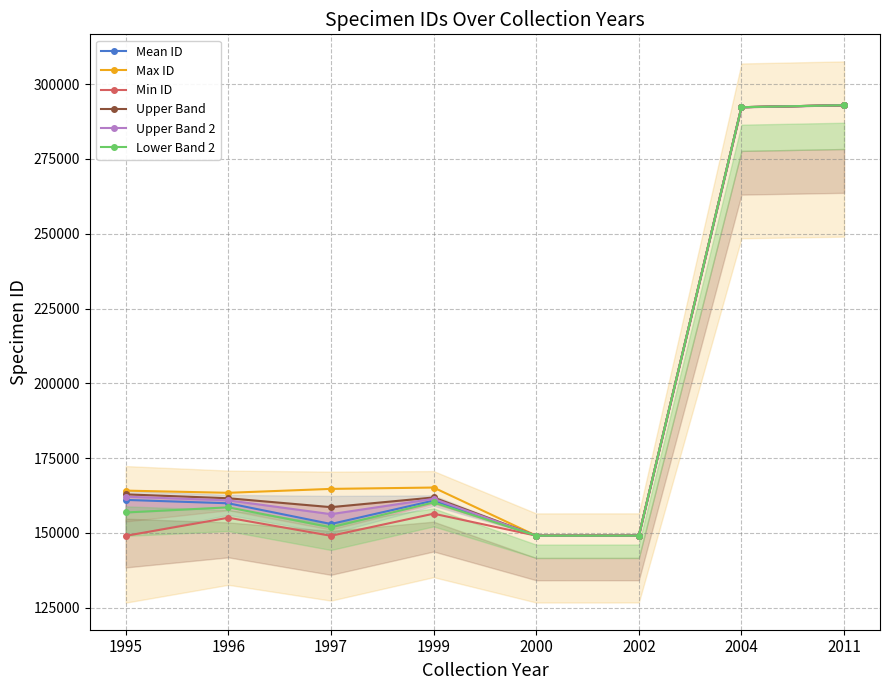

At which category does the chart reach its minimum across all series?

1995